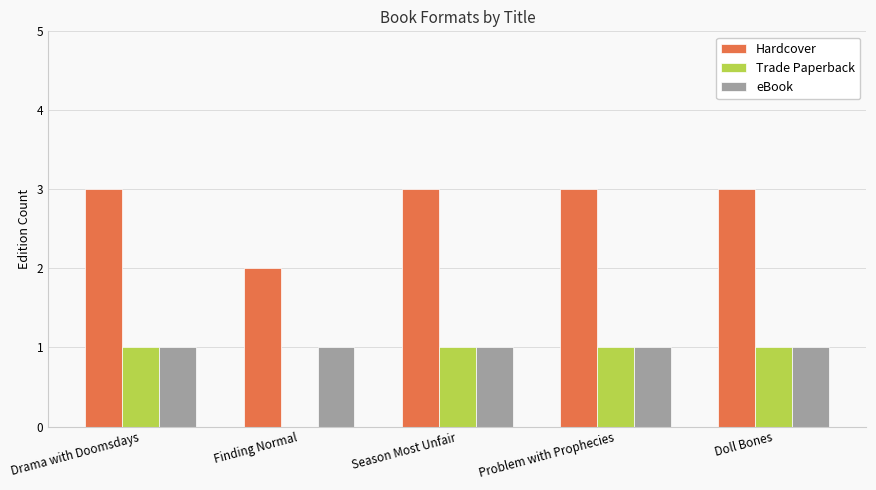

Reading left to right, extract all data points from this chart.

Hardcover: Drama with Doomsdays=3	Finding Normal=2	Season Most Unfair=3	Problem with Prophecies=3	Doll Bones=3
Trade Paperback: Drama with Doomsdays=1	Finding Normal=0	Season Most Unfair=1	Problem with Prophecies=1	Doll Bones=1
eBook: Drama with Doomsdays=1	Finding Normal=1	Season Most Unfair=1	Problem with Prophecies=1	Doll Bones=1